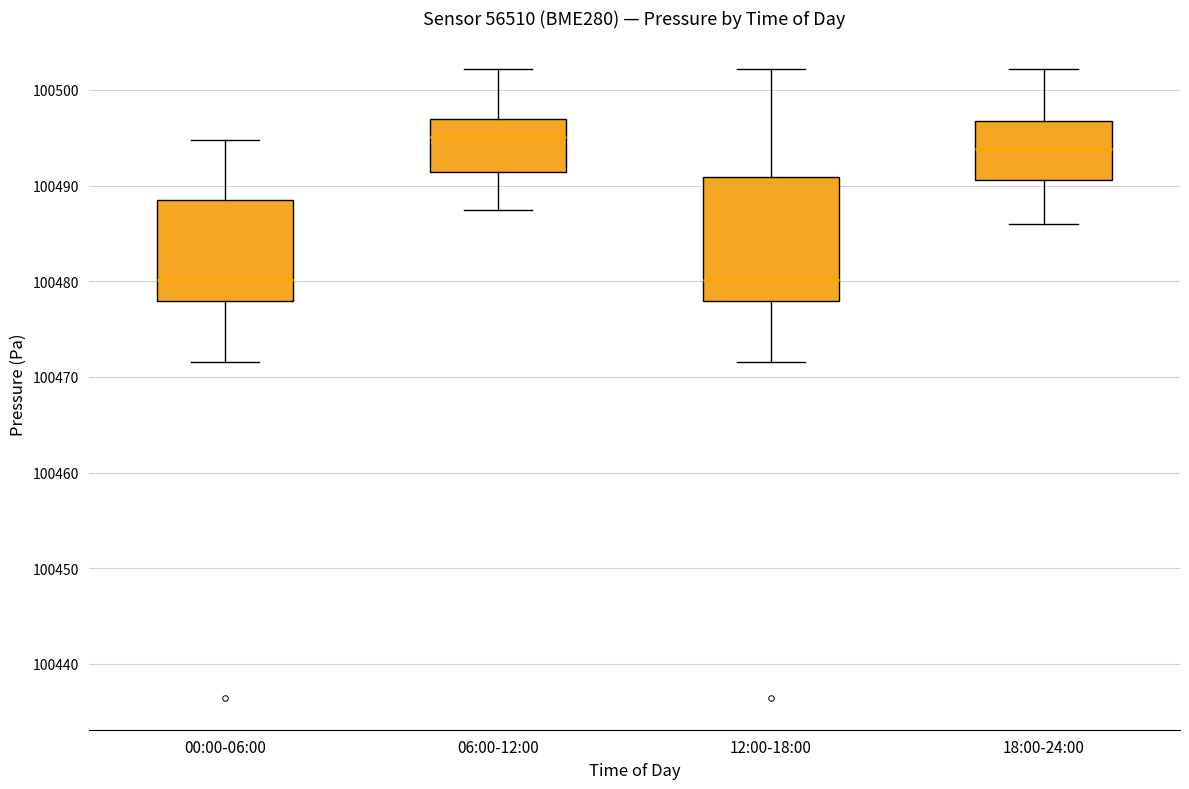

Reading left to right, read every box against the y-axis: the position of its median line, the range the box covers, and the ends of its whiskers. The values are not printed on the chart, so give them approximately, as read against the axis.

00:00-06:00: median 100480, box 100478 to 100489, whiskers 100472 to 100495
06:00-12:00: median 100495, box 100491 to 100497, whiskers 100487 to 100502
12:00-18:00: median 100480, box 100478 to 100491, whiskers 100472 to 100502
18:00-24:00: median 100494, box 100491 to 100497, whiskers 100486 to 100502